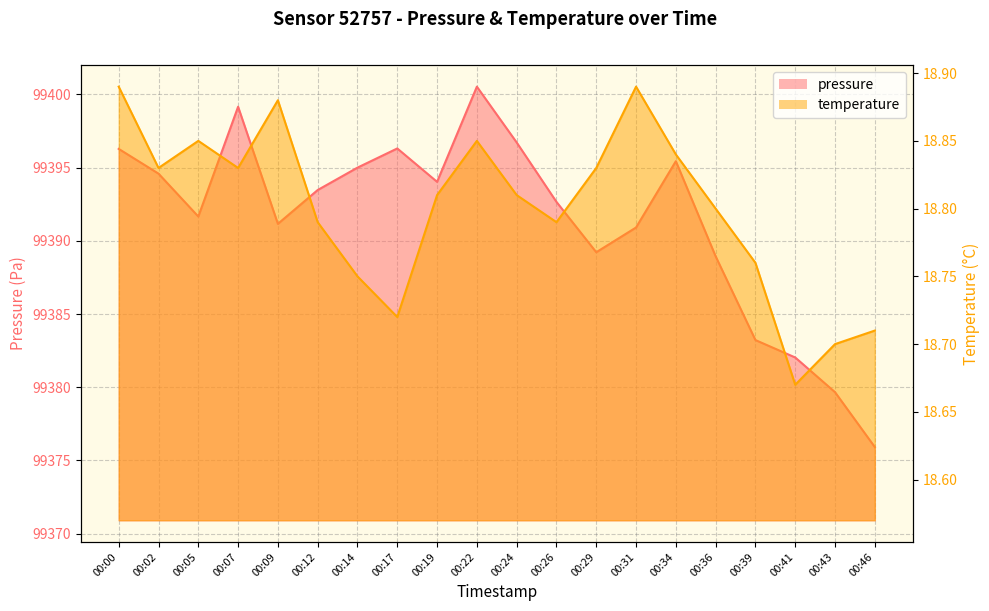

At how many categories does at least one series exceed 50543?

20